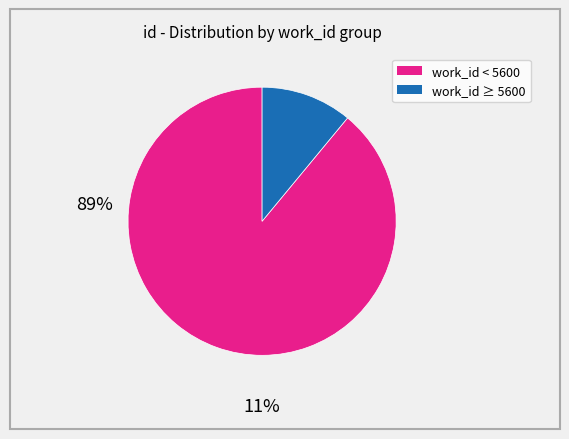

Is there any slice that represents more than half of the pie?

Yes